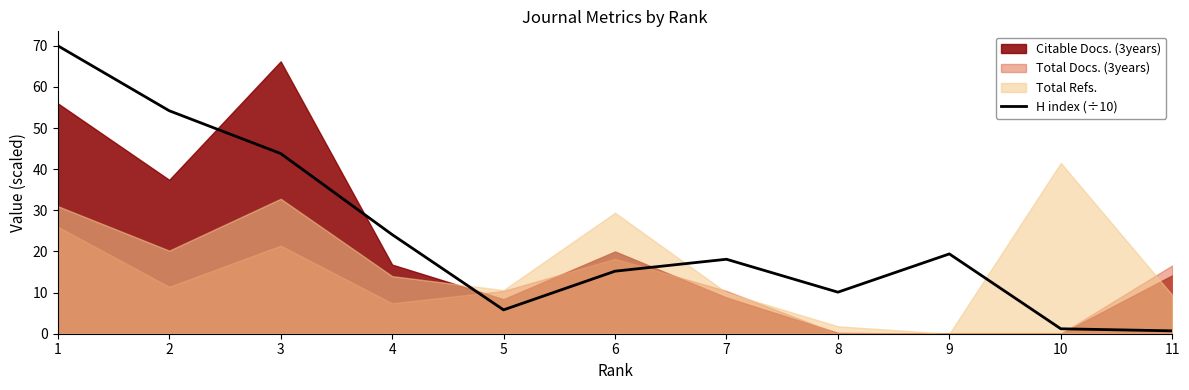

What is the greatest value displayed?

70.0